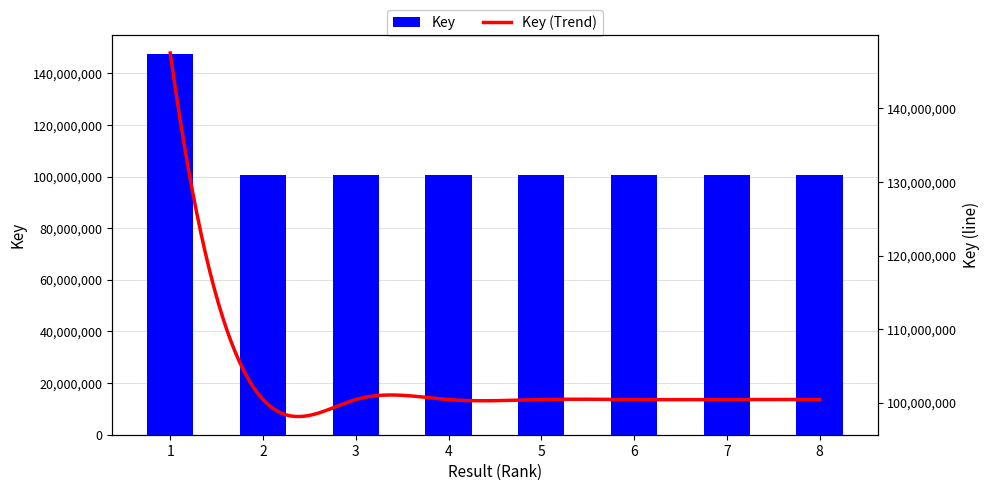

What is the difference between the second highest and second lowest values?

1815